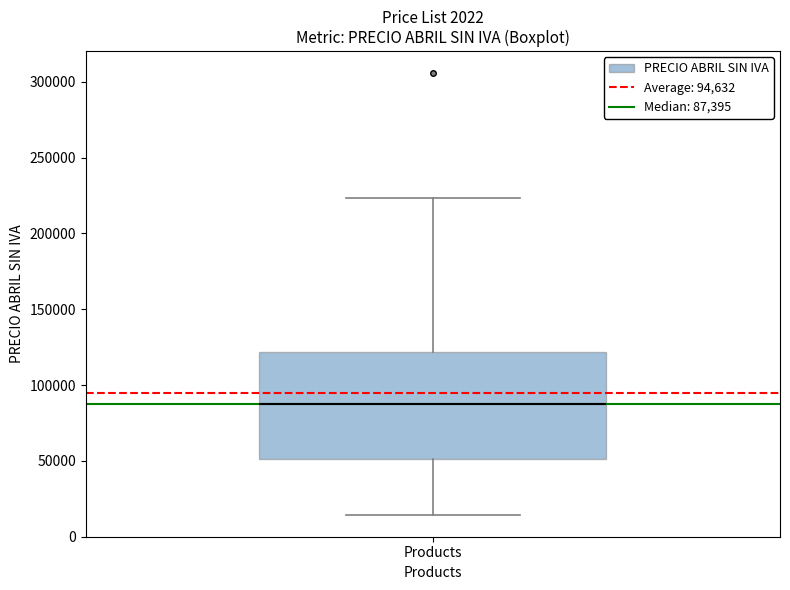

Transcribe this box plot: give where the median line is, the range the box spans, and where the two whiskers end, as read against the y-axis. The values are not printed on the chart, so give them approximately, as read against the axis.

median 85000, box 50000 to 120000, whiskers 15000 to 225000